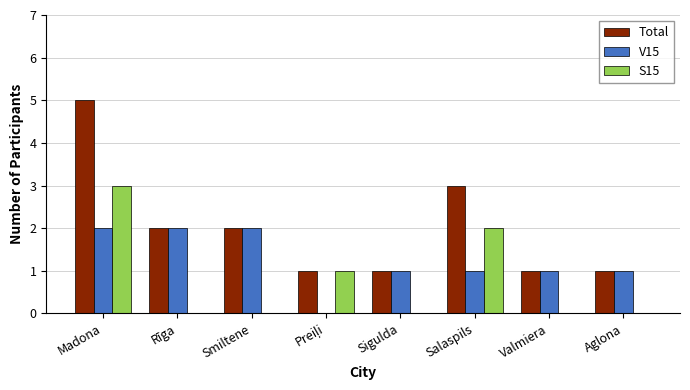

Are the bars grouped side by side (vs. stacked)?

Yes